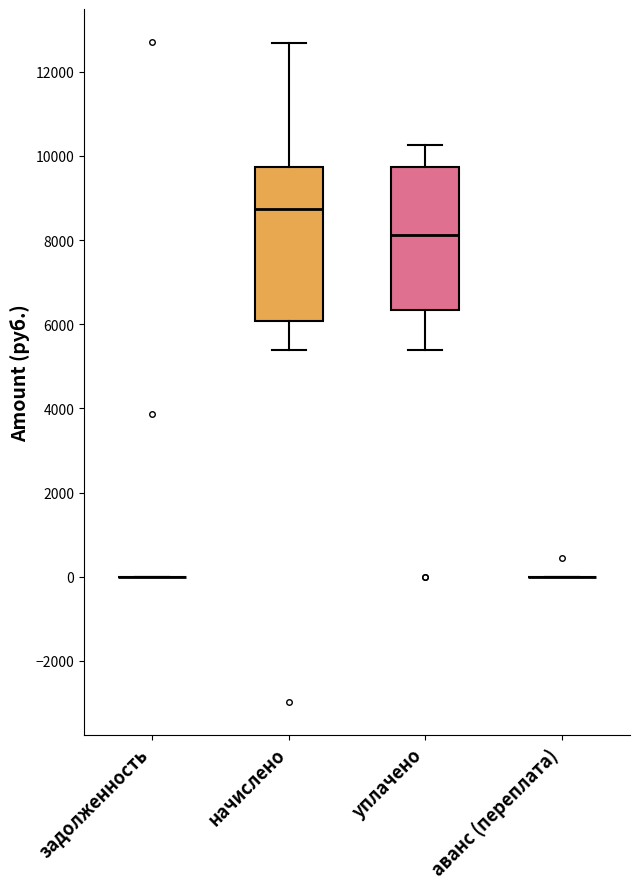

Comparing the boxes themselves (not the whiskers), which one is the tallest?

начислено